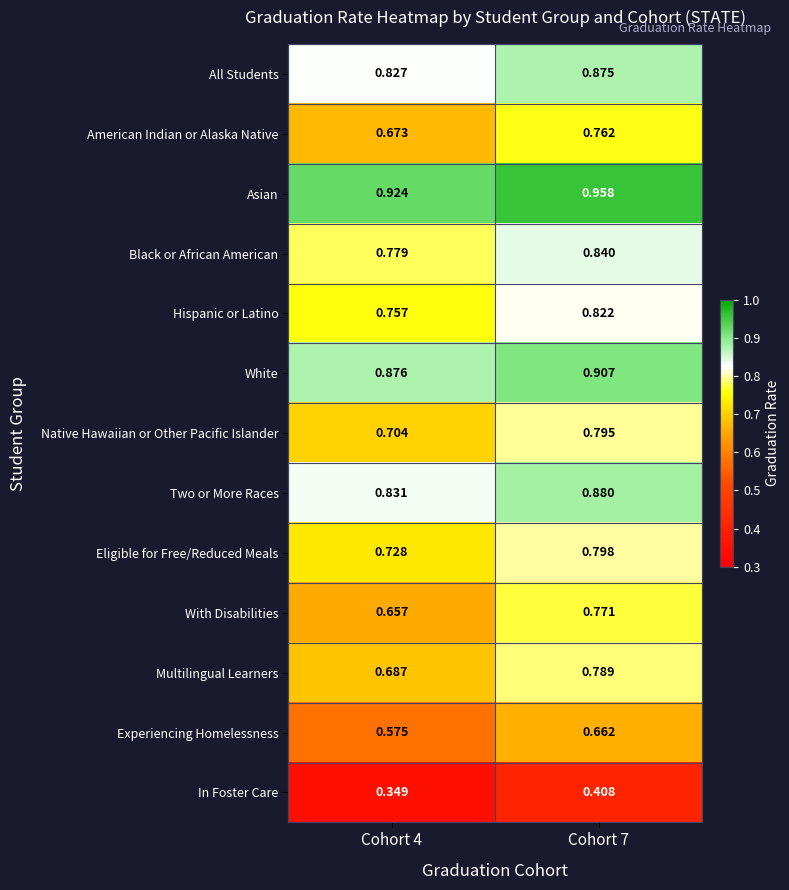

Which series changed the most between Cohort 4 and Cohort 7?

With Disabilities